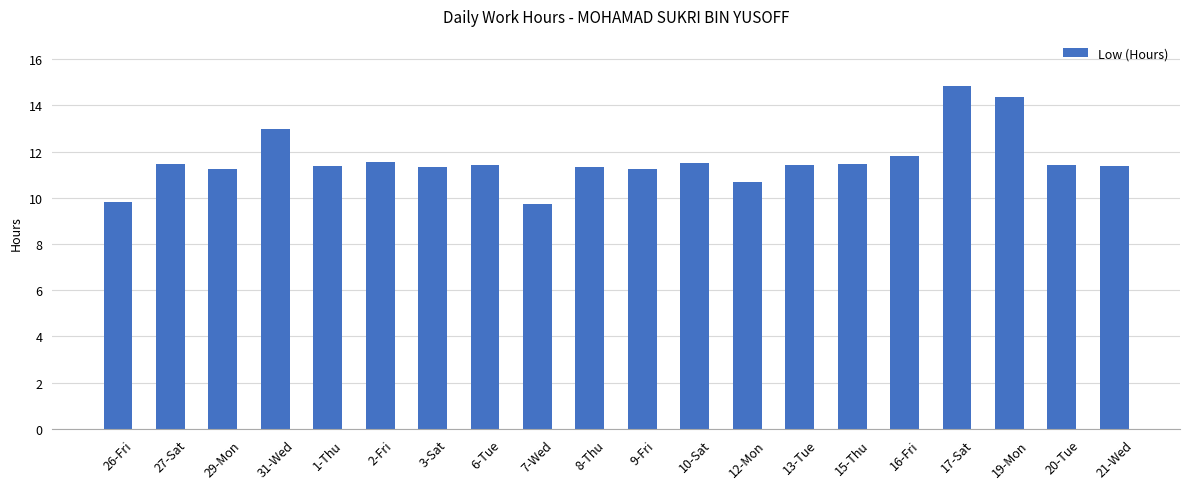

What is the label of the 19th bar from the left?

20-Tue